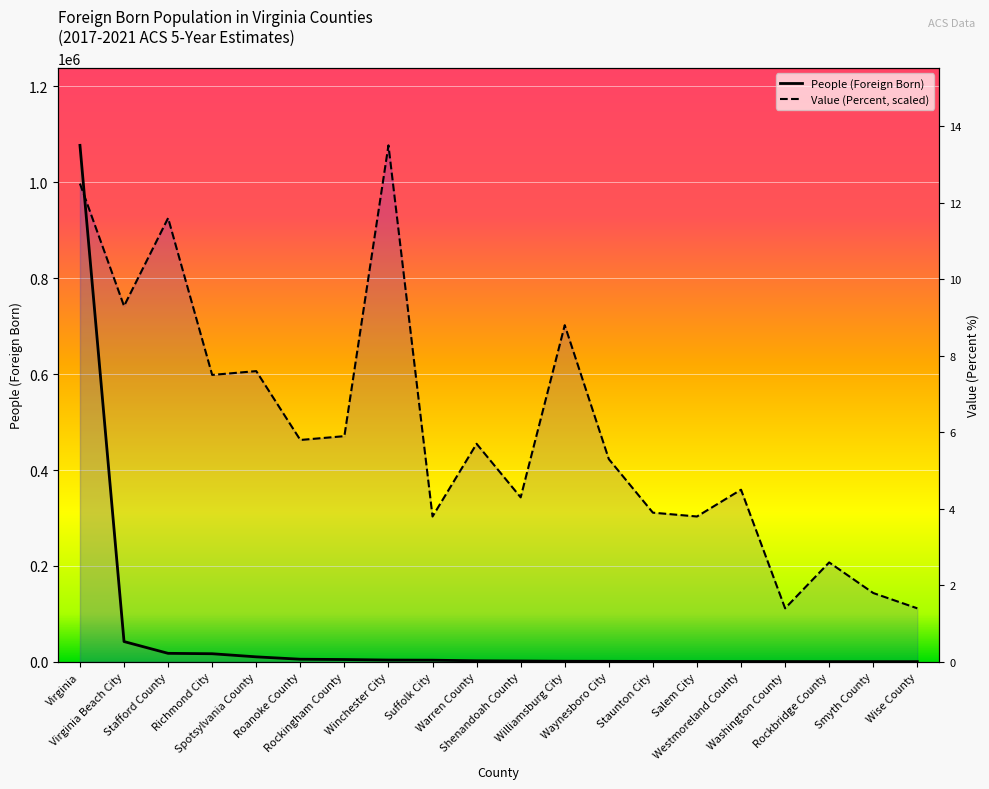

Rank the series at Winchester City from highest to lowest value.

Value (Percent), People (Foreign Born)